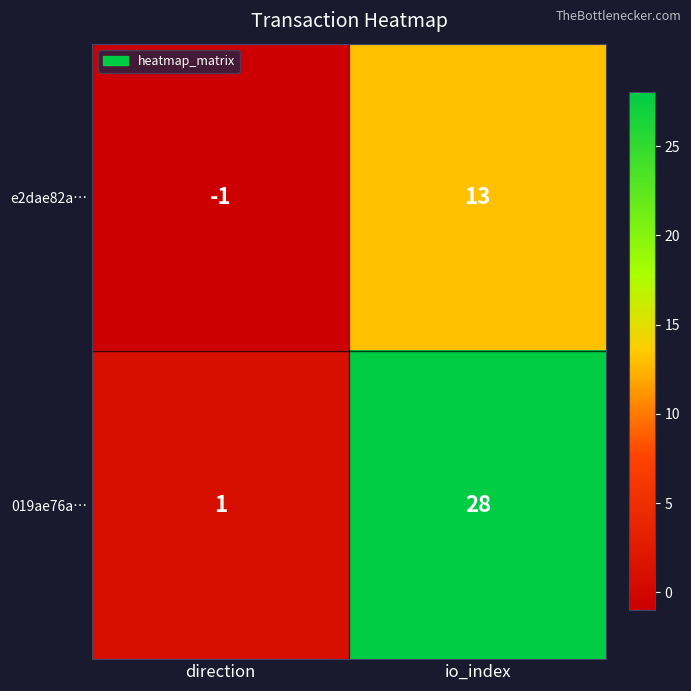

Read the e2dae82a… value at io_index, to the nearest 10.

10